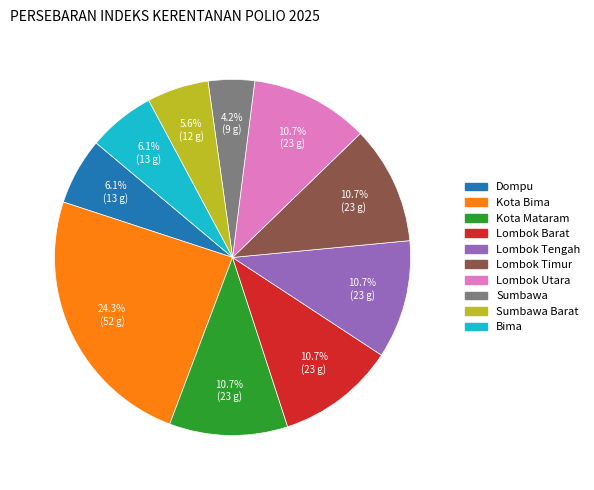

Is there a majority slice in this chart?

No